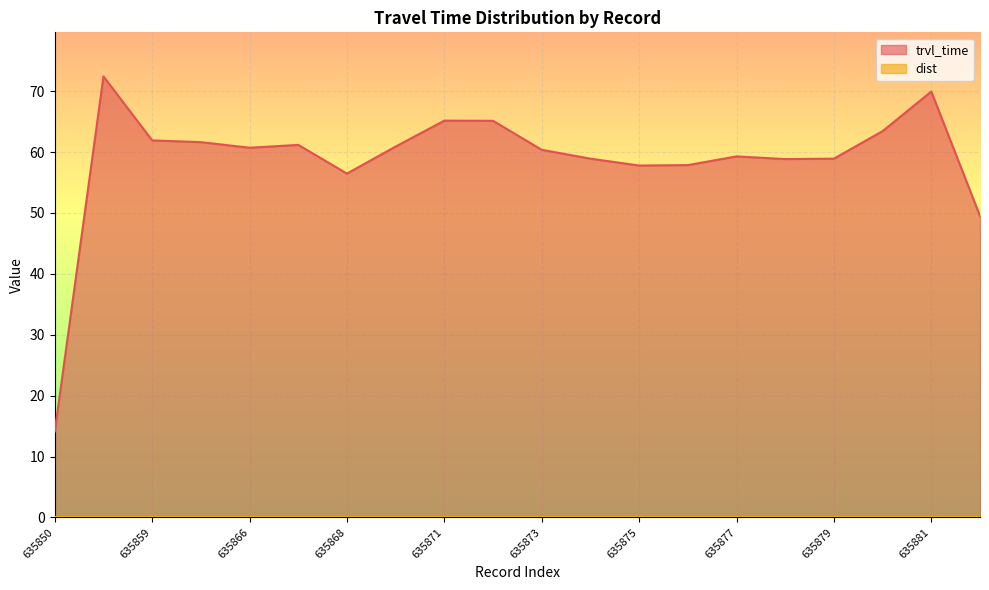

The chart shows a value of 72.4 at 635854. True or false?

True